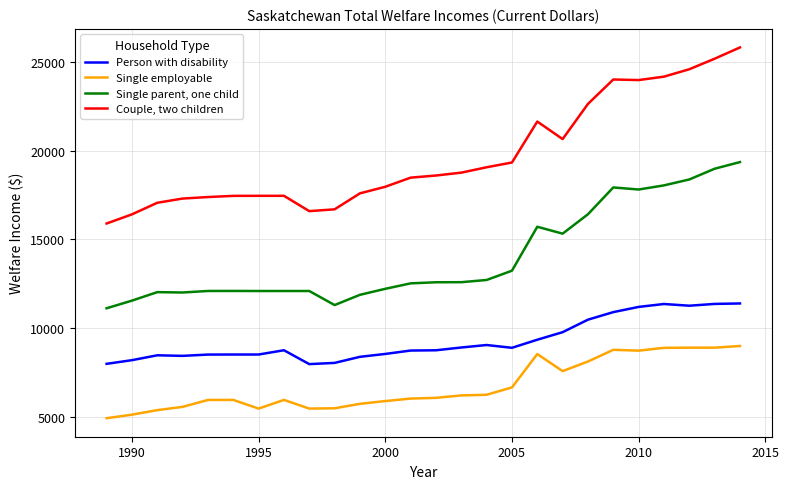

What is the highest value of the Couple, two children series?

25806.0